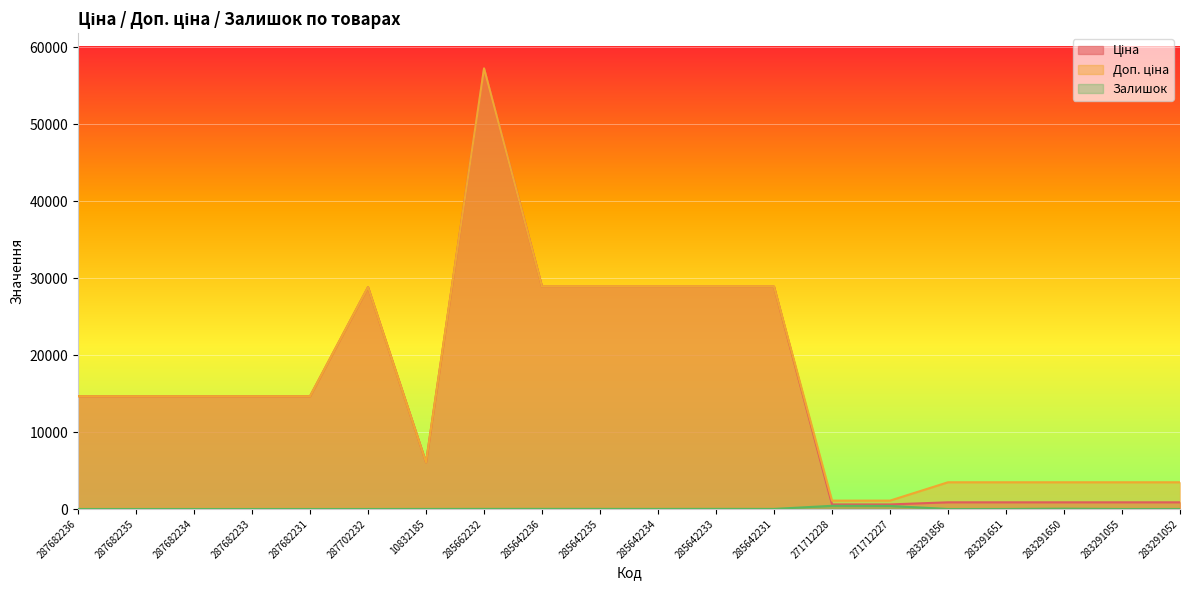

What is the total value across all series at 287682233?

29299.2